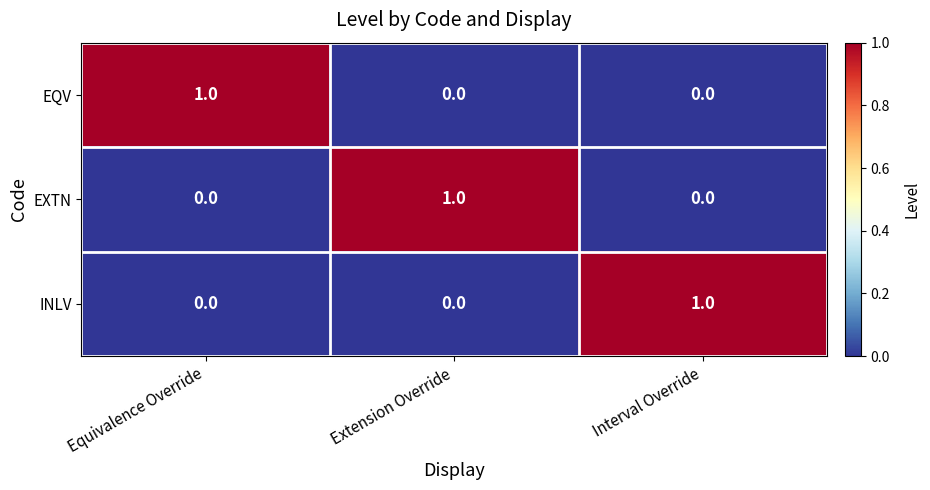

At how many categories does at least one series exceed 0?

3